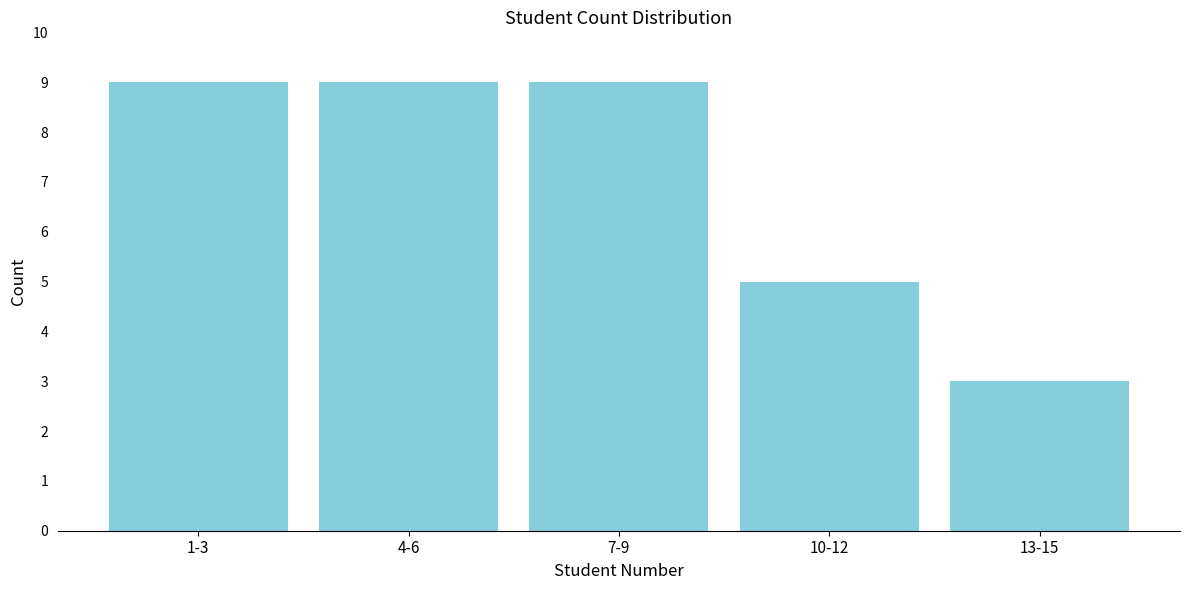

Reading left to right, list all the values displayed in this chart.

9	9	9	5	3